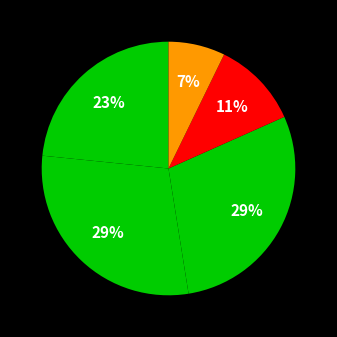

To the nearest percent, what is the average slice percentage?

20%